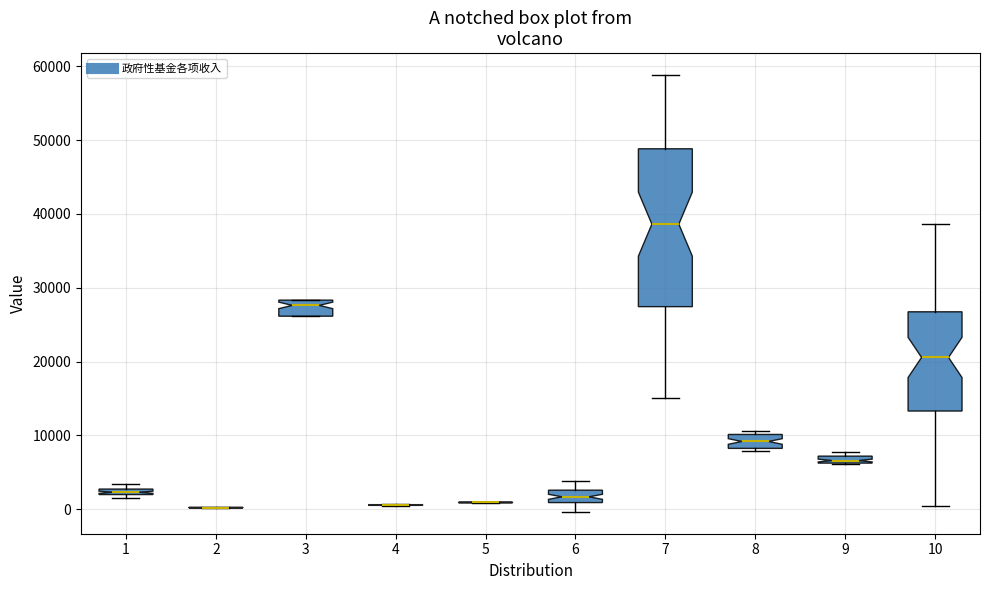

Where does the lower whisker of the box at x = 7 end on the y-axis? The values are not printed on the chart, so give them approximately, as read against the axis.

15000